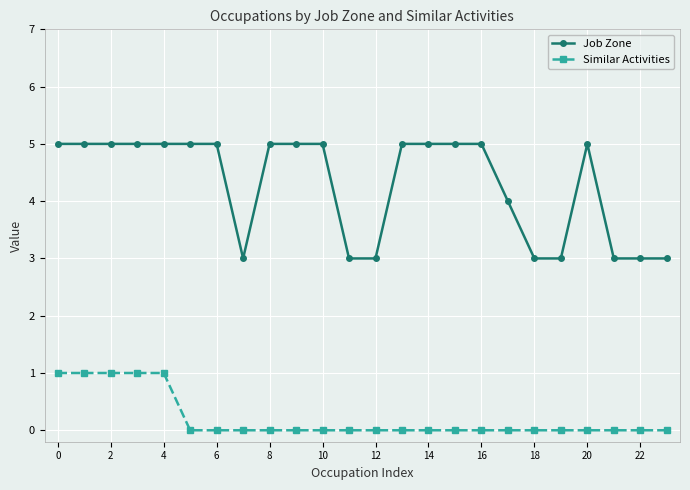

Which series has the largest total across all categories?

Job Zone